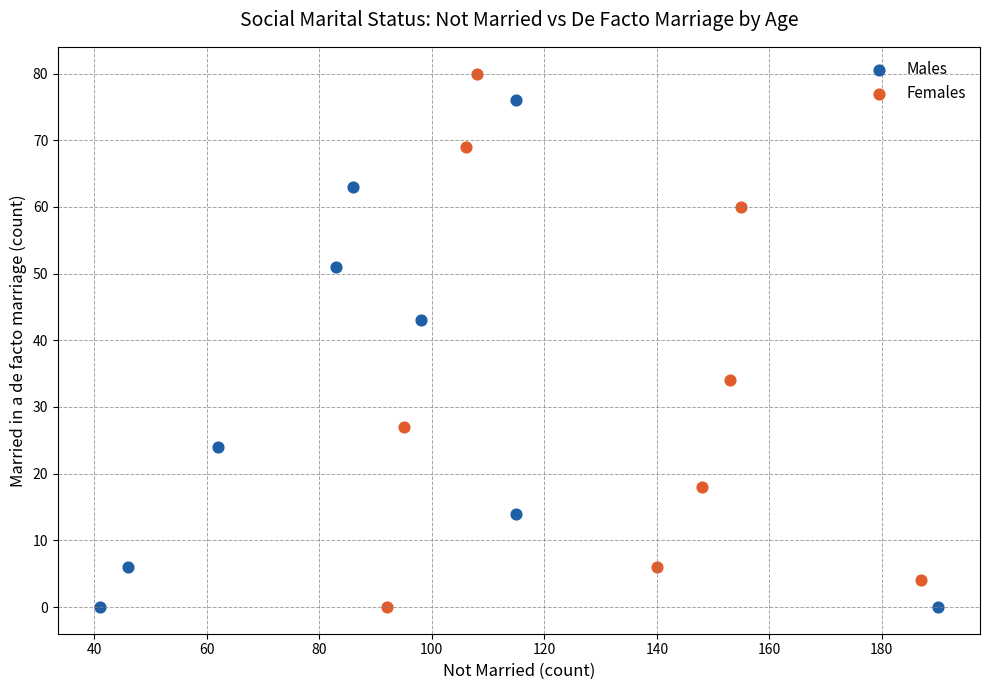

Which series contains the highest Y value?

Females